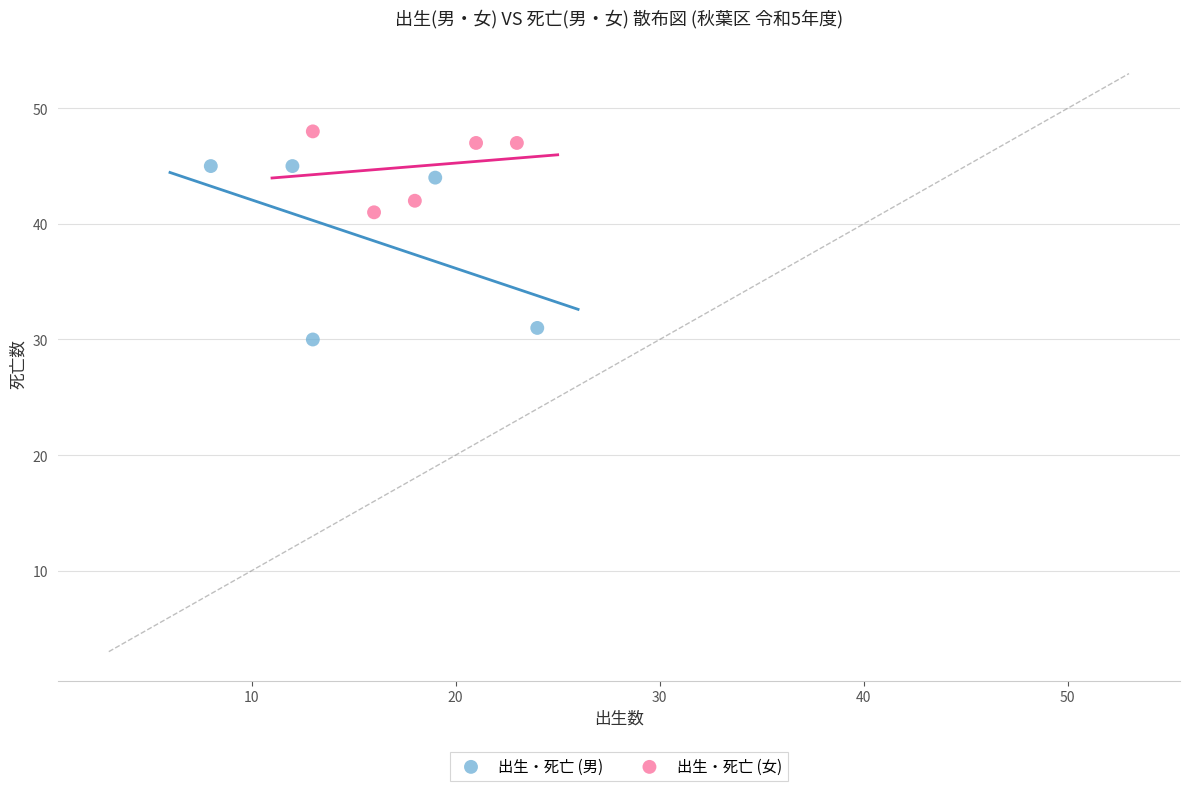

Which series contains the highest Y value?

出生・死亡 (女)